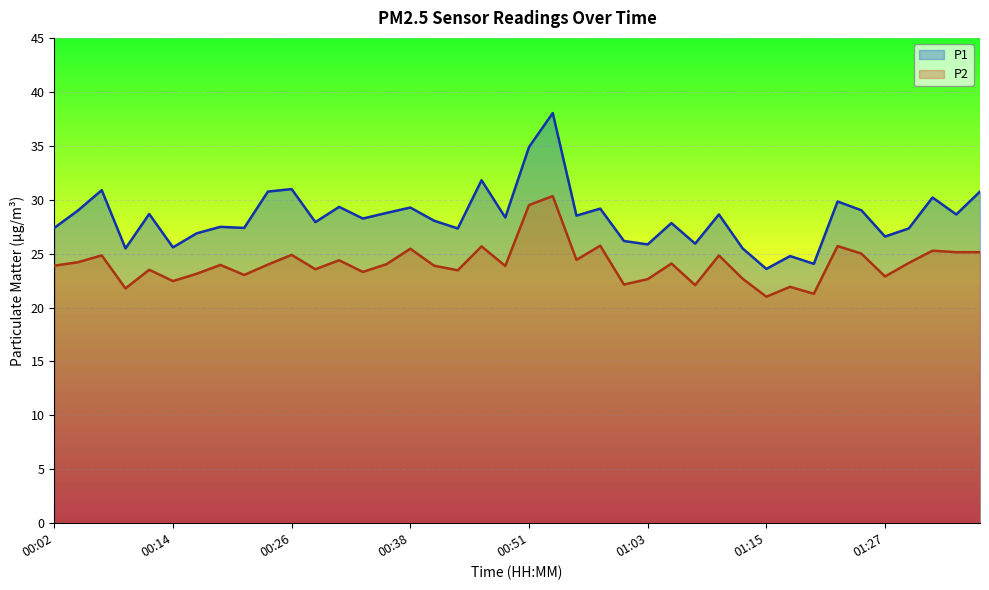

At how many categories does at least one series exceed 36?

1